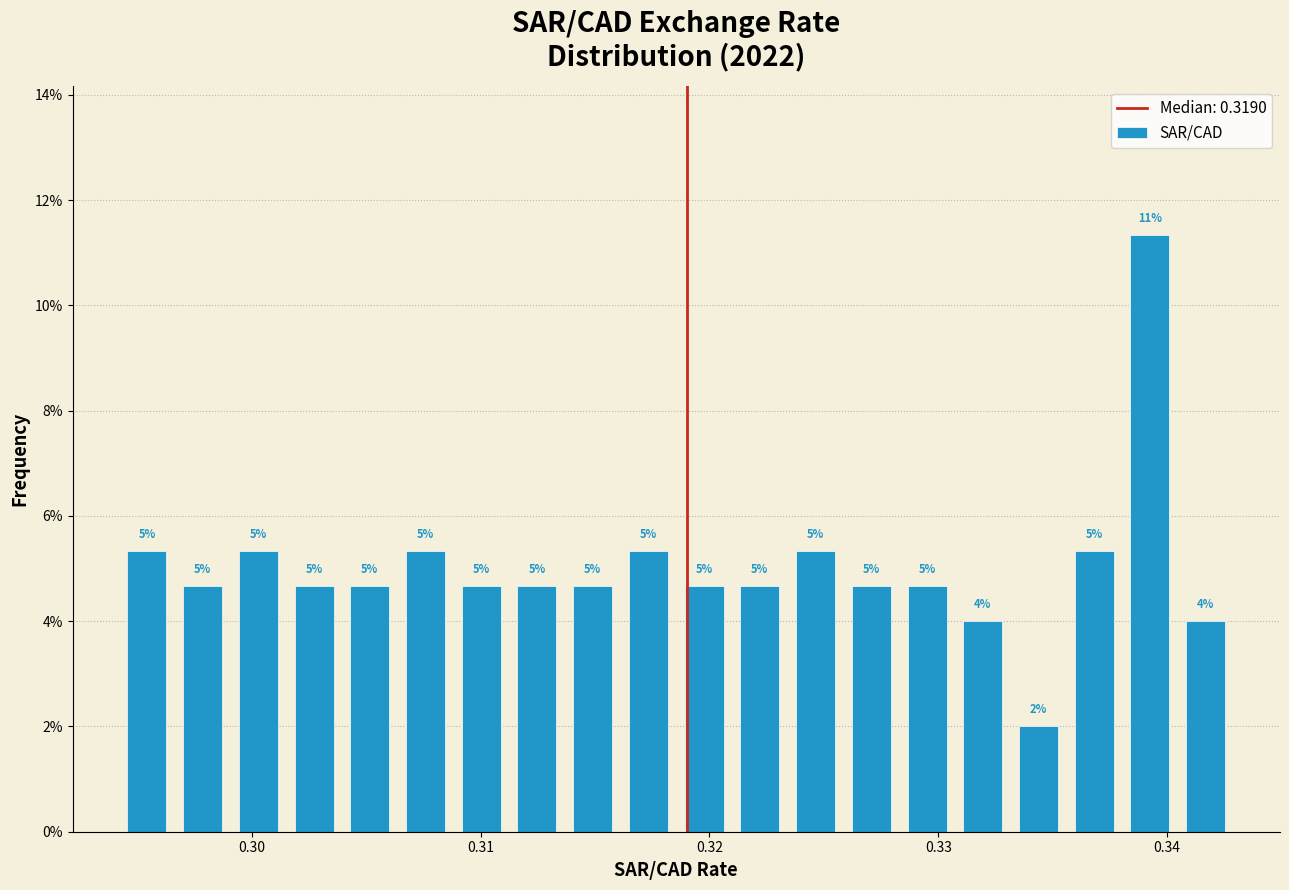

Around what value on the x-axis is the tallest bar? Give the approximate position of its centre, as read against the axis.

0.339